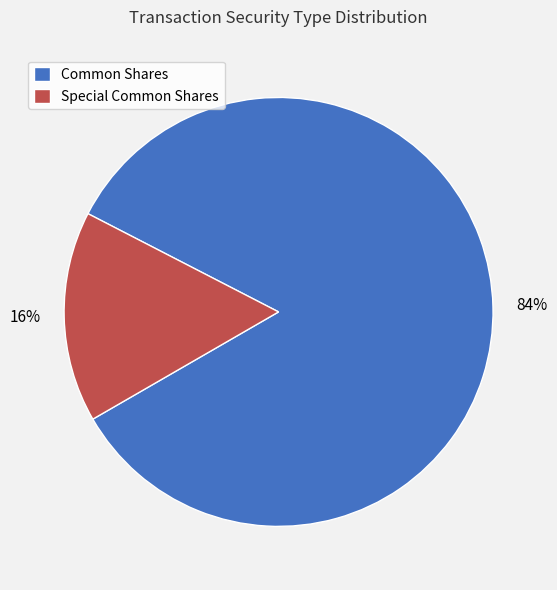

To the nearest percent, what is the difference between the Special Common Shares and Common Shares slice percentages?

68%